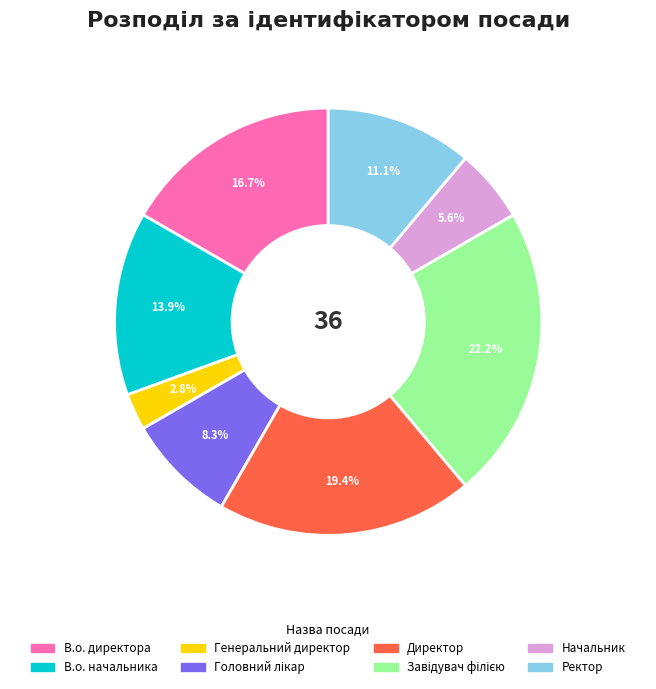

Does any single category account for the majority?

No